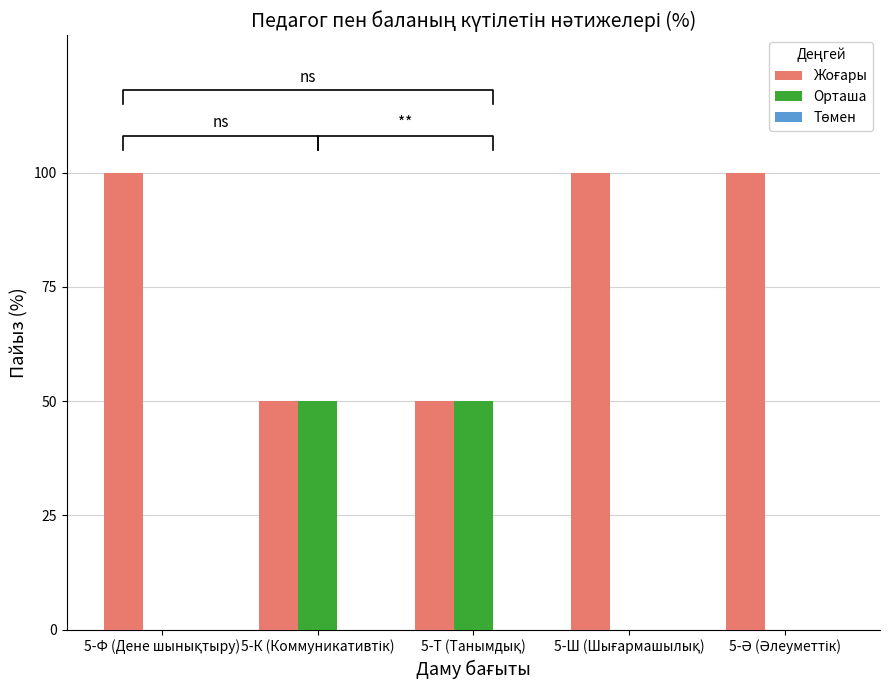

How many groups of bars are there?

5